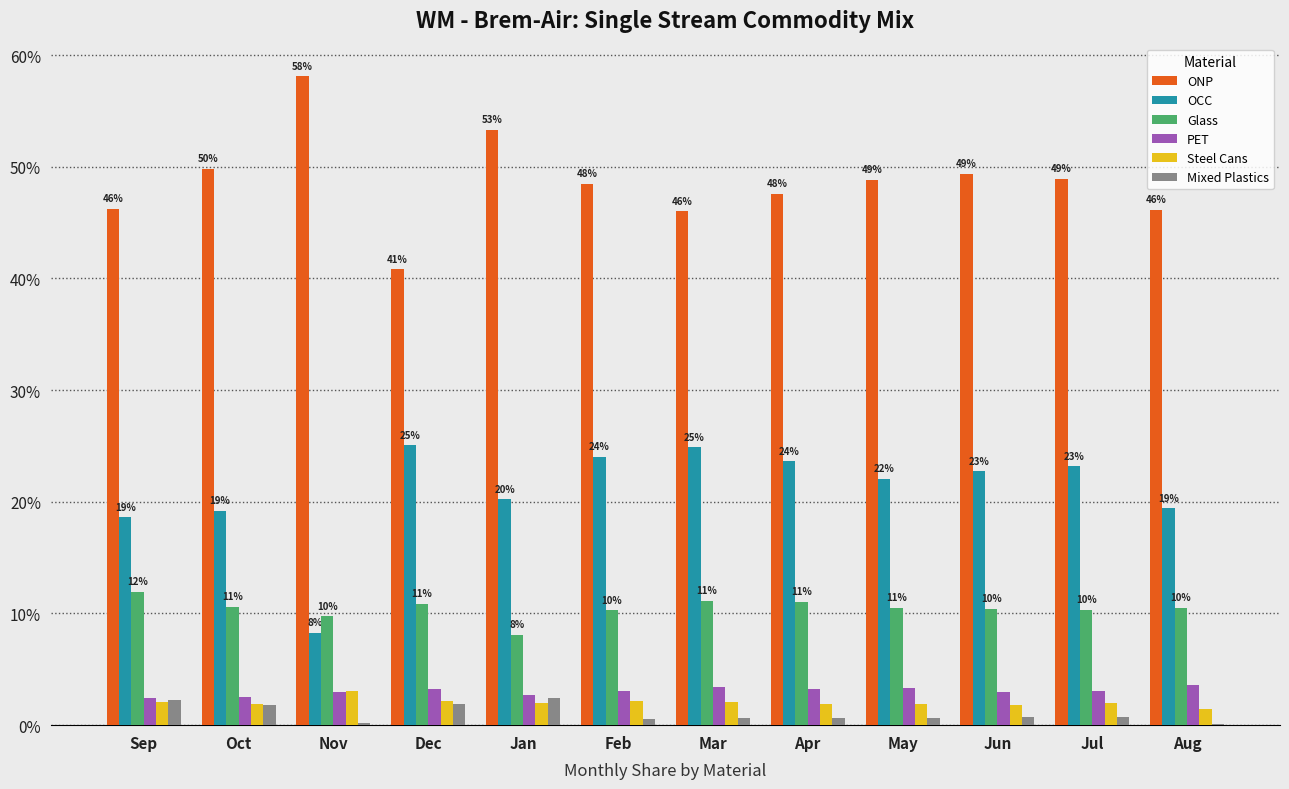

What are all the series names shown in the legend?

ONP, OCC, Glass, PET, Steel Cans, Mixed Plastics